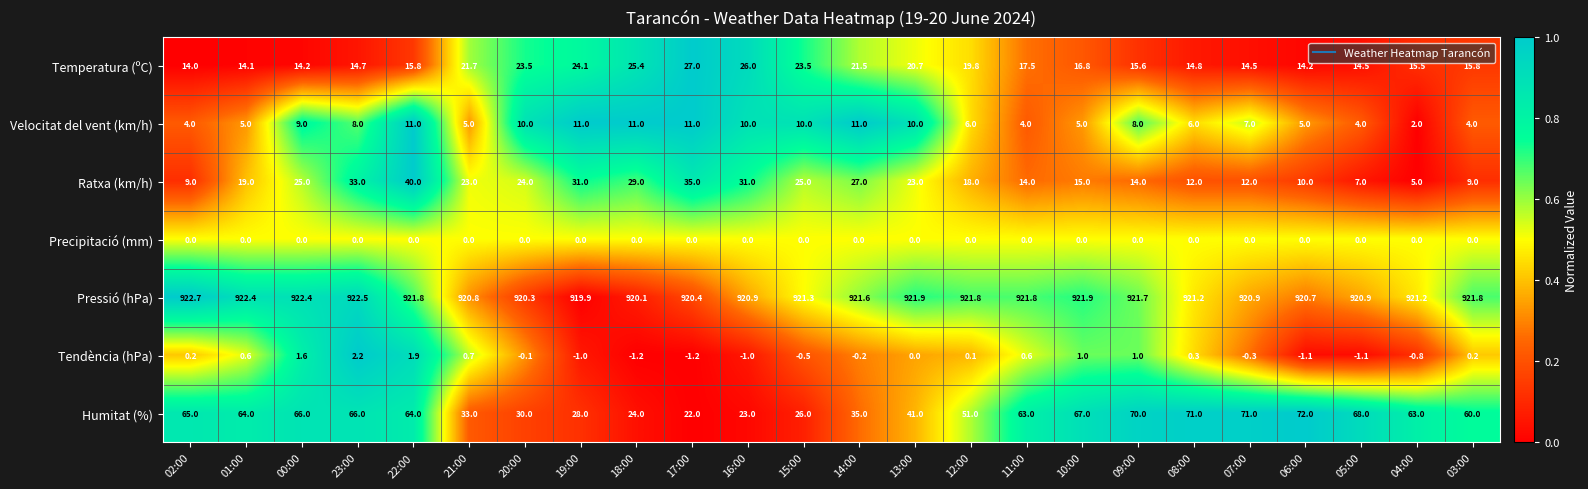

What is the difference between the second highest and second lowest values in the Velocitat del vent (km/h) series?

7.0